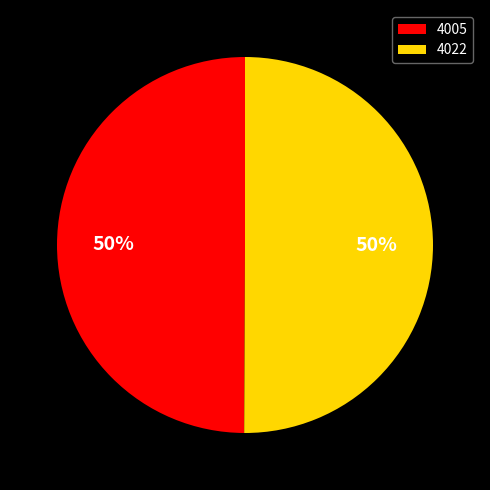

Is the sum of 4022 and 4005 greater than half?

Yes